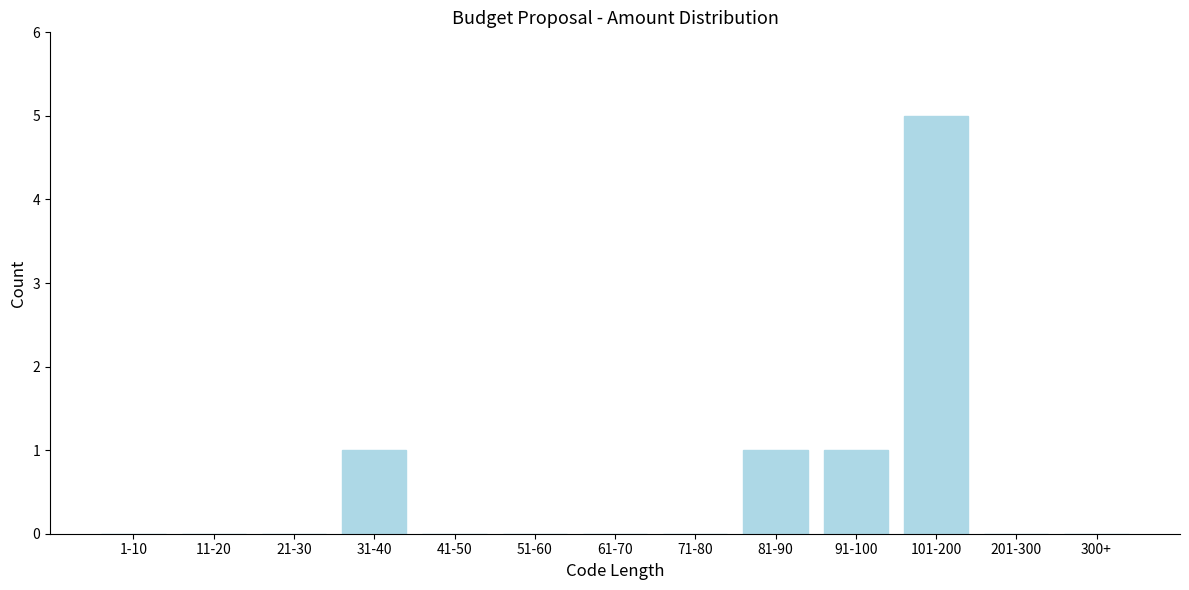

Reading left to right, what are all the values shown in this chart?

1-10=0	11-20=0	21-30=0	31-40=1	41-50=0	51-60=0	61-70=0	71-80=0	81-90=1	91-100=1	101-200=5	201-300=0	300+=0